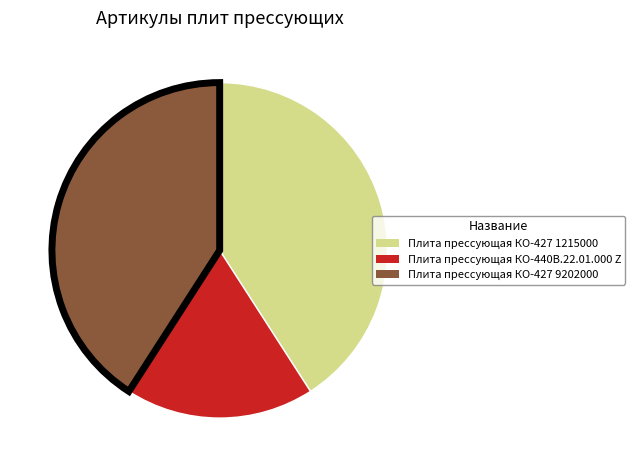

Which category has the smallest portion of the pie?

Плита прессующая КО-440В.22.01.000 Z